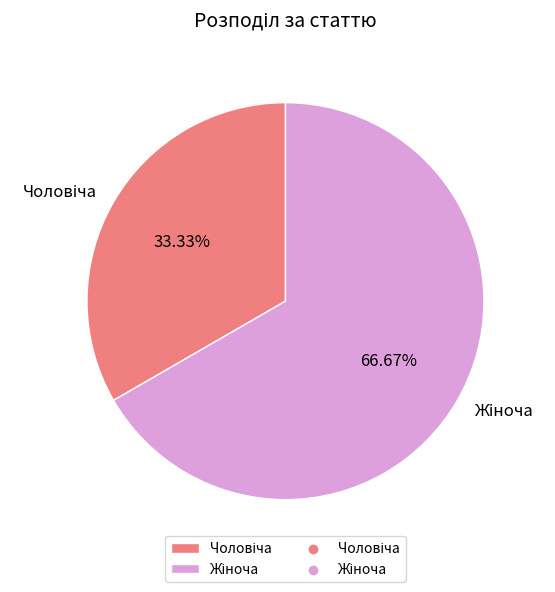

To the nearest percent, what is the average slice percentage?

50%